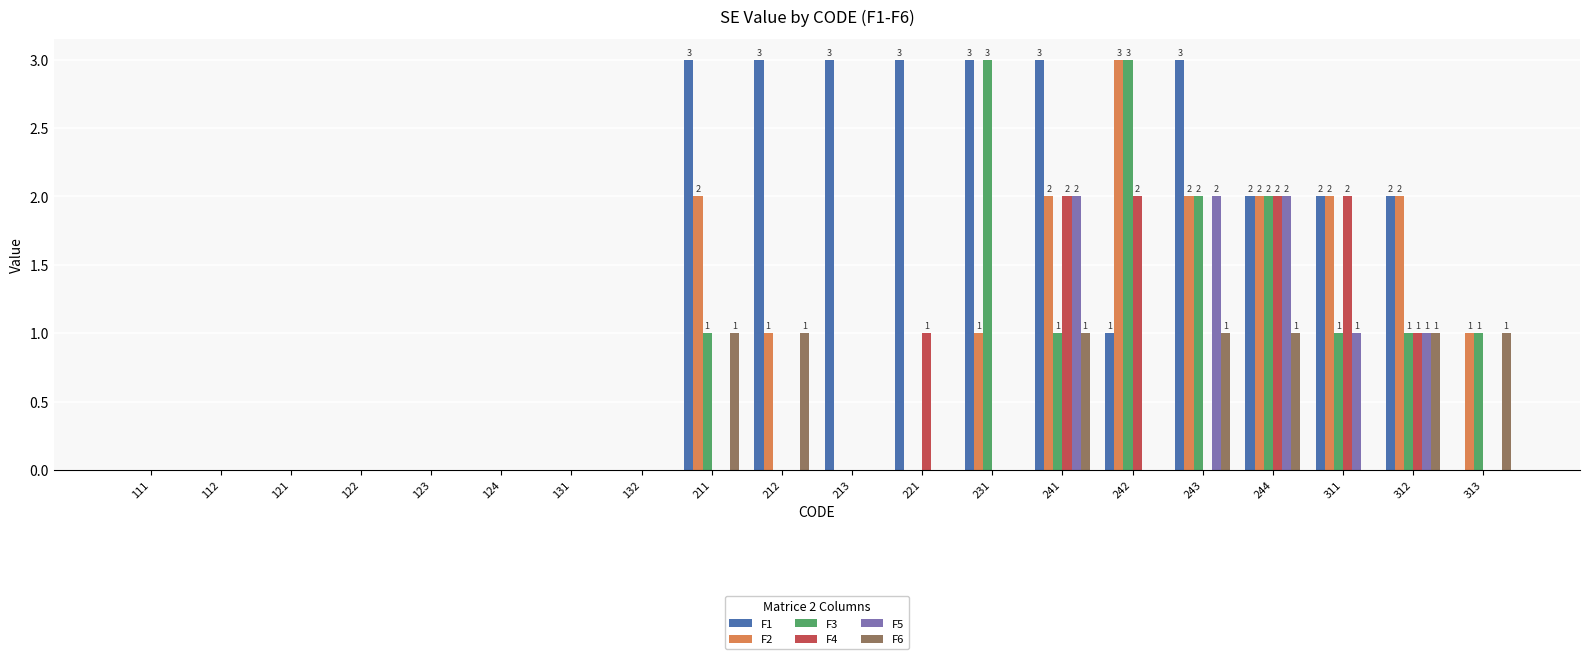

What is the greatest value displayed?

3